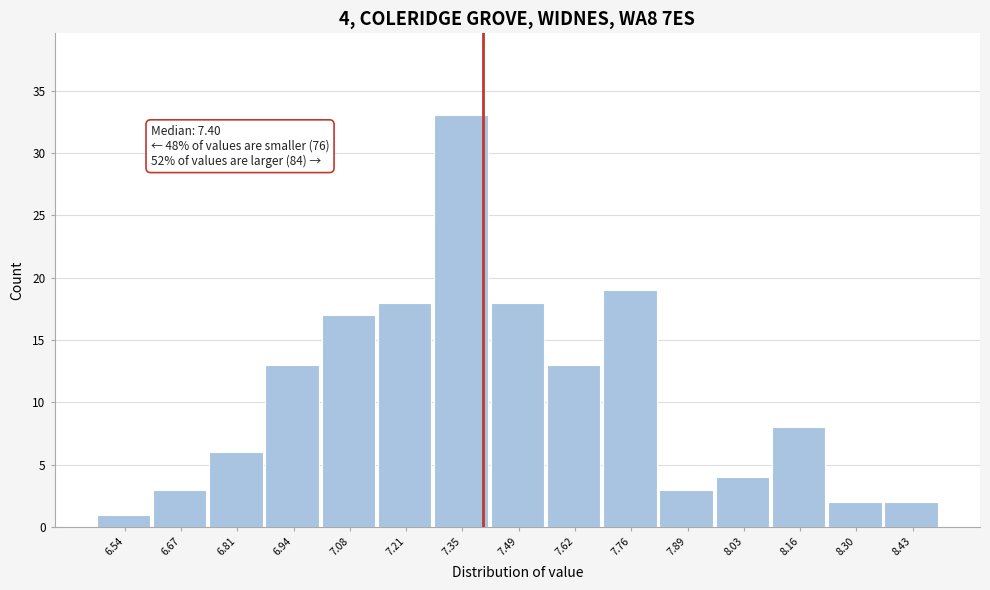

Which range on the x-axis has the tallest bar?

7.28 to 7.42